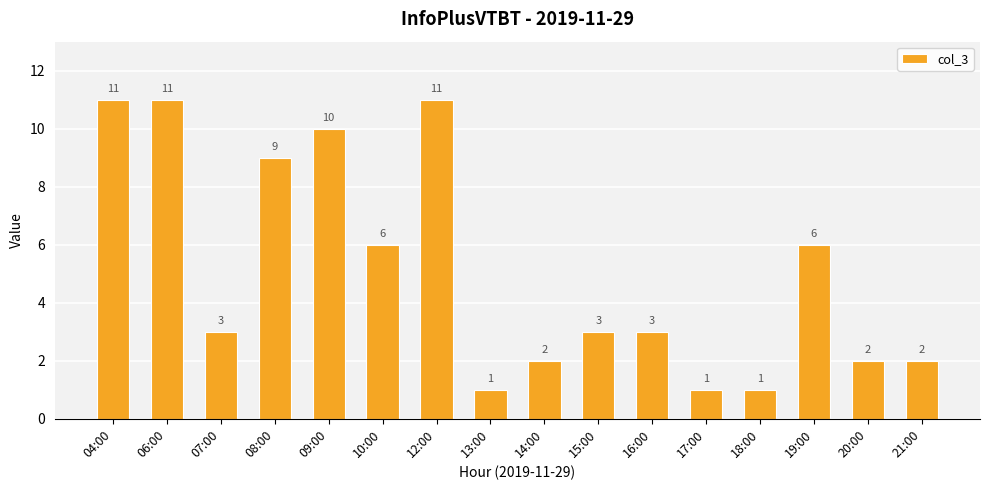

Reading left to right, what are all the values shown in this chart?

11	11	3	9	10	6	11	1	2	3	3	1	1	6	2	2